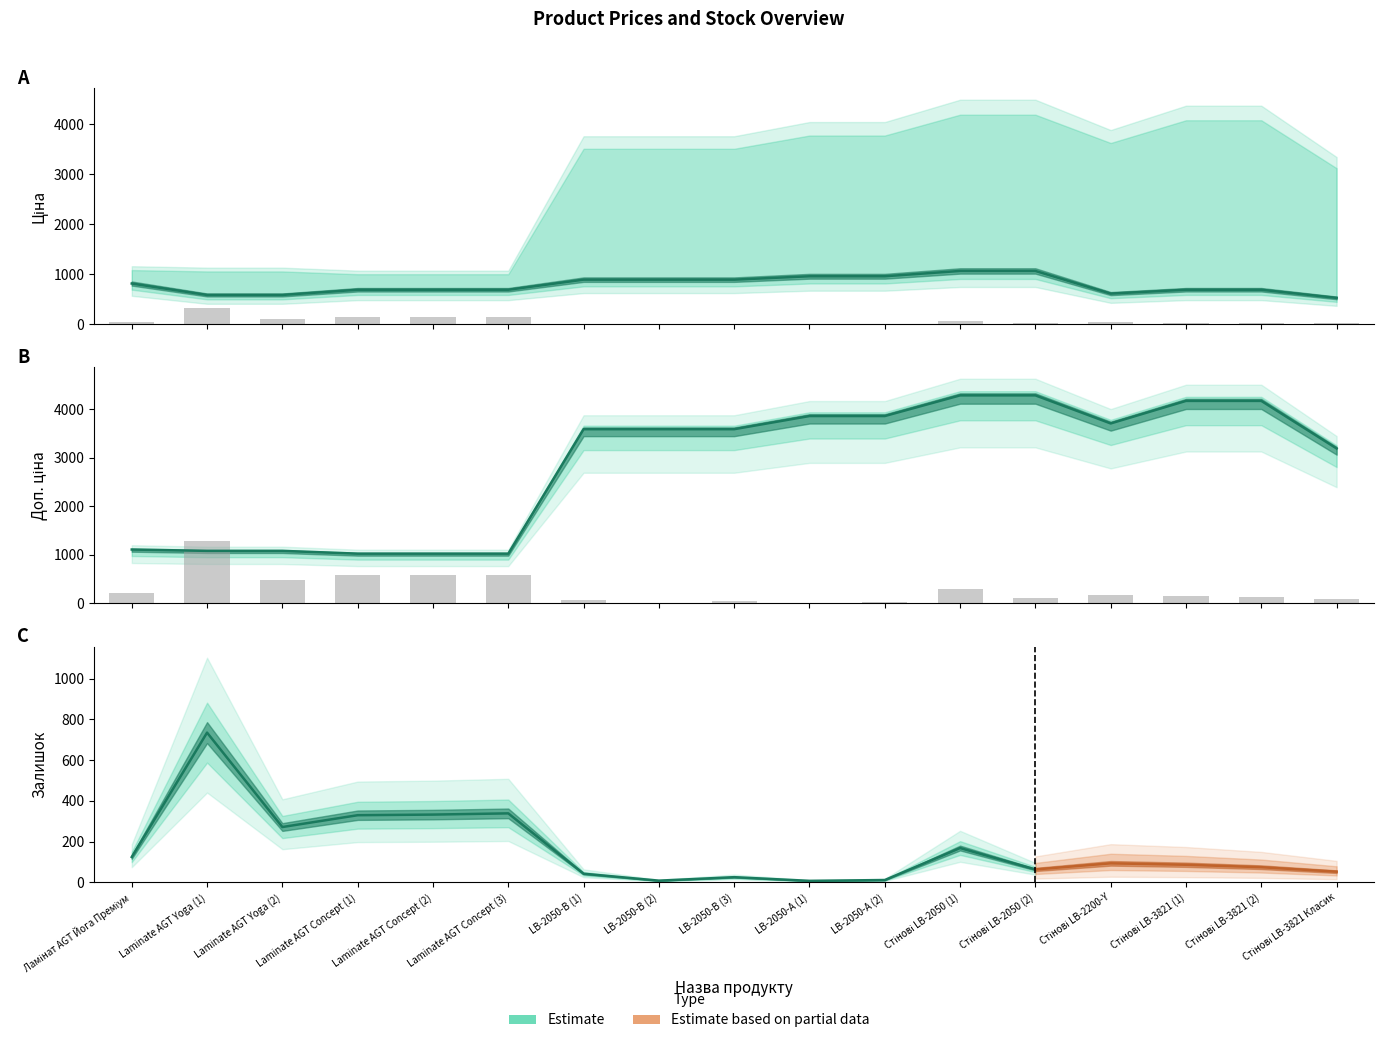

Are the bars horizontal?

No